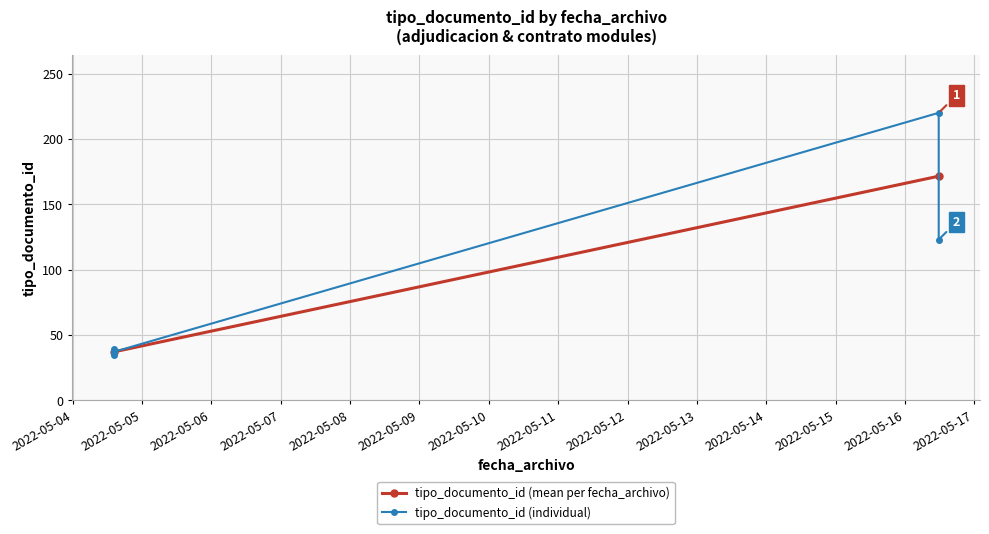

What is the average value?

75